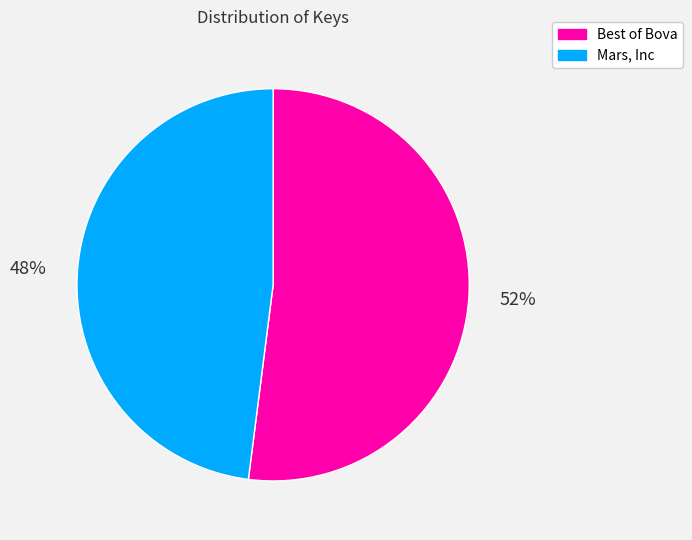

What is the smallest slice in the pie chart?

Mars, Inc